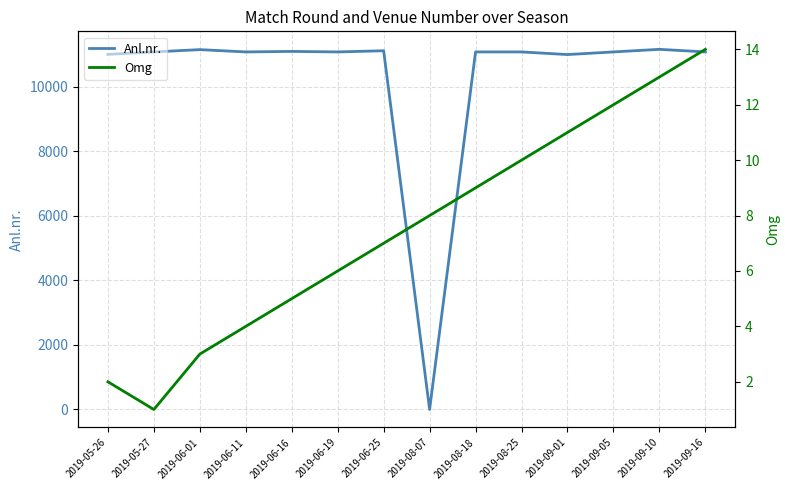

How many intersections are there between Anl.nr. and Omg?

2